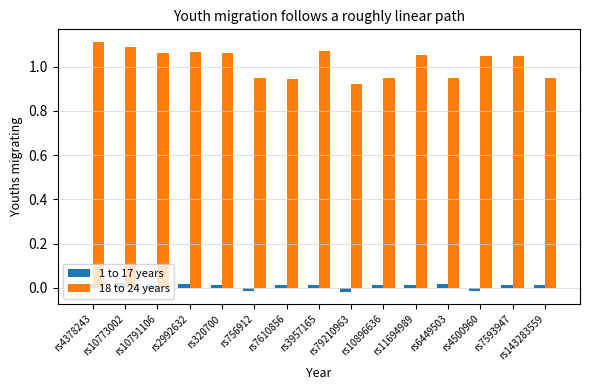

Are the bars grouped side by side (vs. stacked)?

Yes